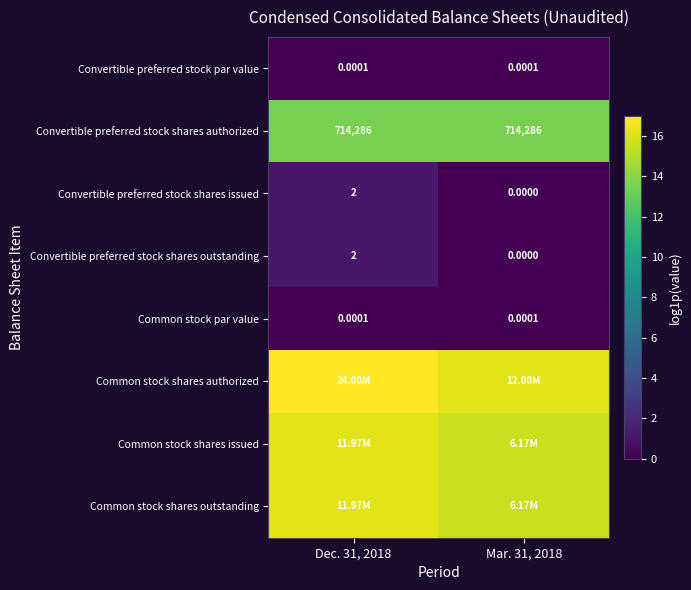

What is the difference between the highest and lowest values at Dec. 31, 2018?

17.0